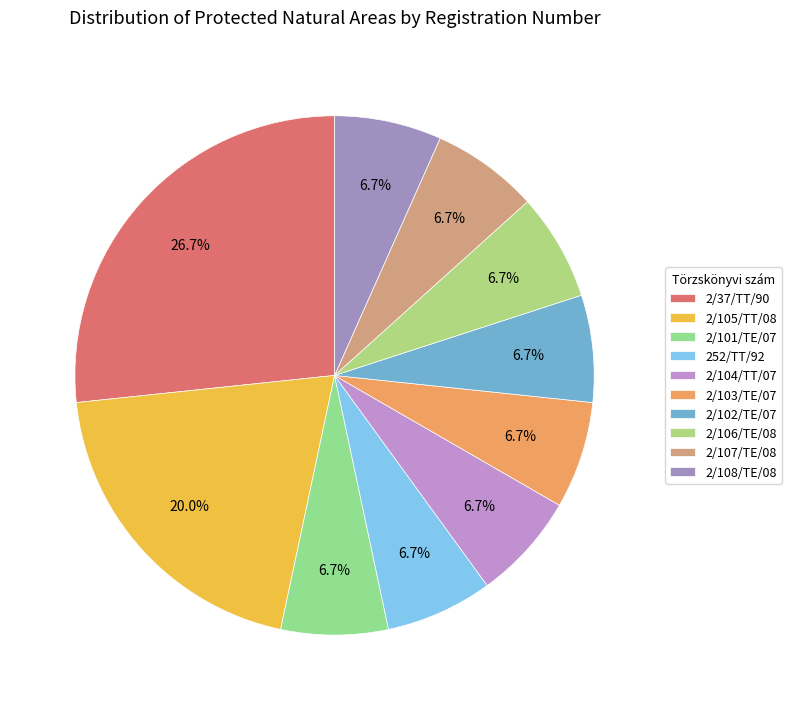

The 2/104/TT/07 slice represents 1% of the pie. True or false?

False